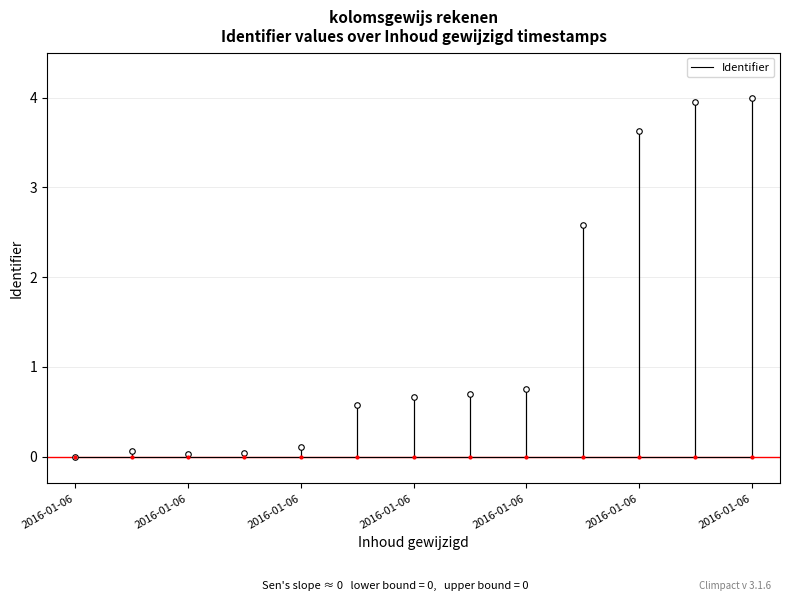

What is the difference between the second highest and minimum values?

4.0